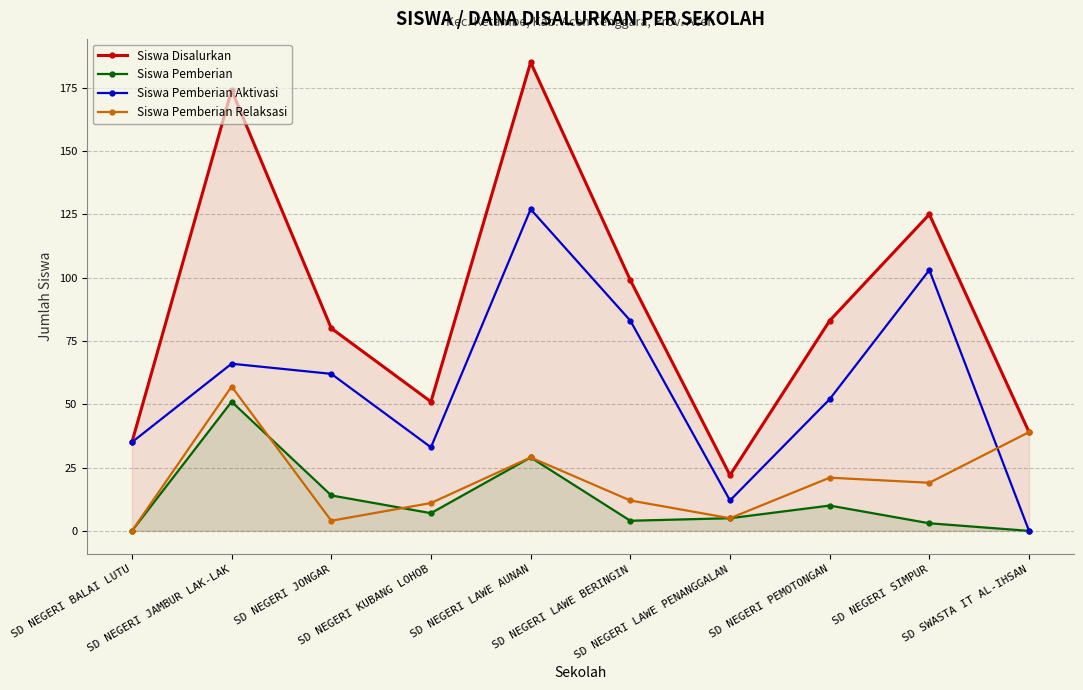

Which series has the widest spread of values?

Siswa Disalurkan